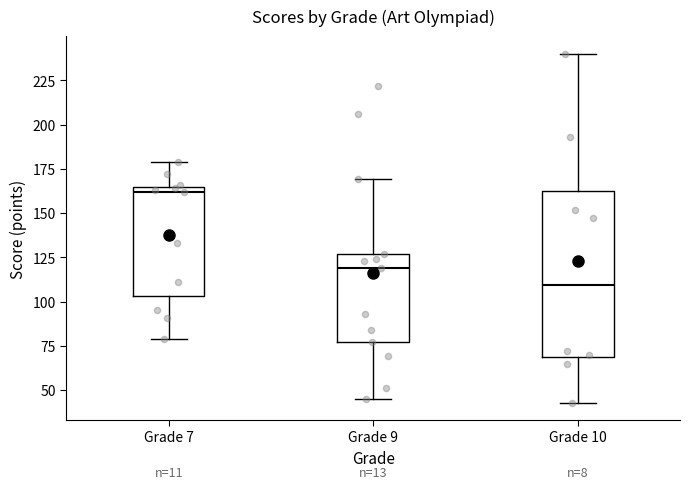

Which box has the lowest median line?

Grade 10